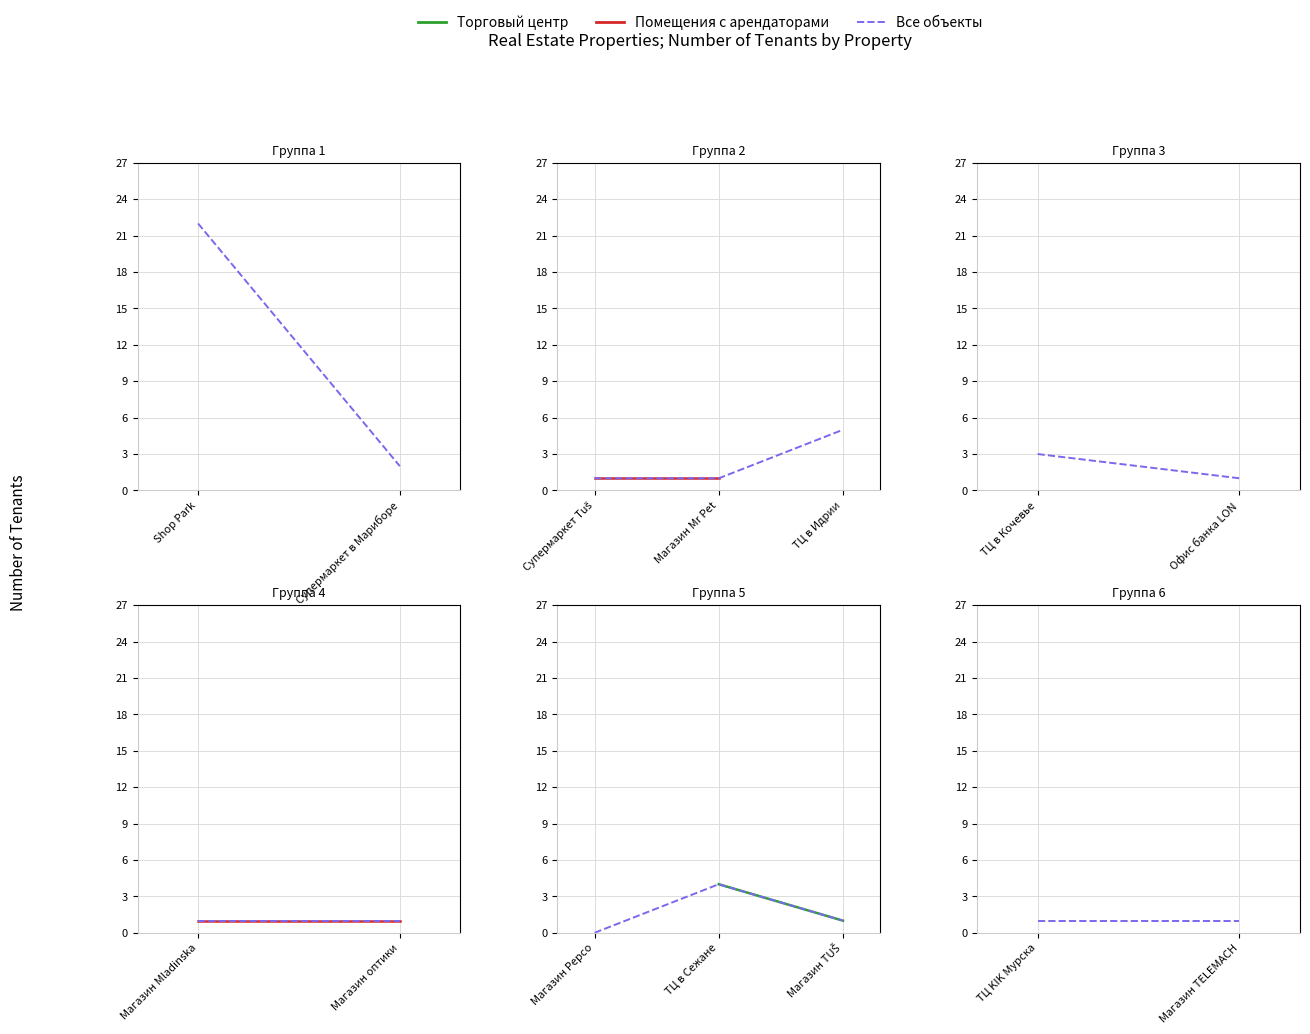

What is the value of the 8th point from the left?

1